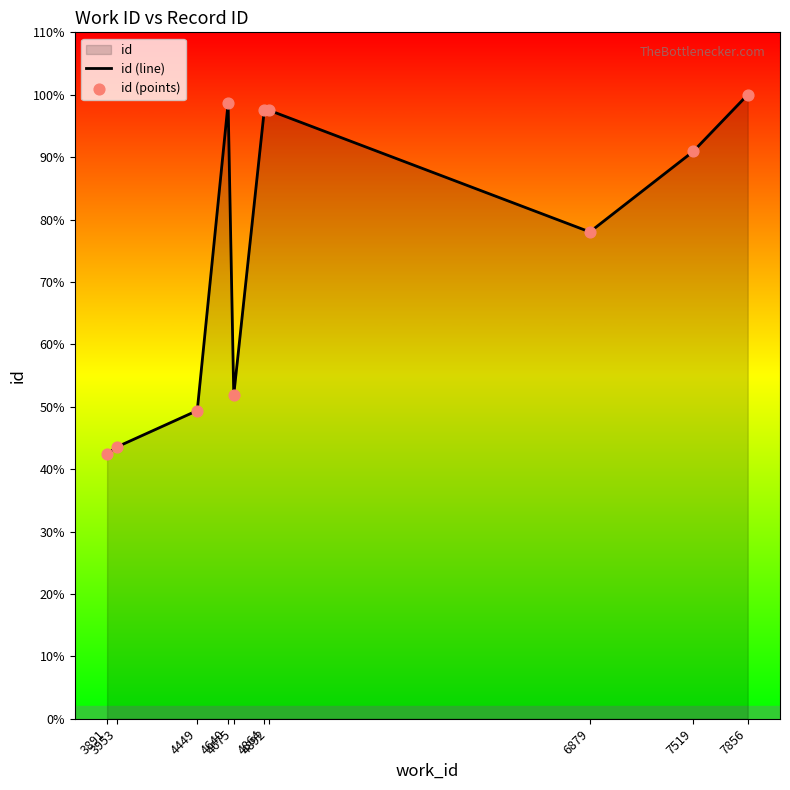

What is the total value across all series at 4892?

46270